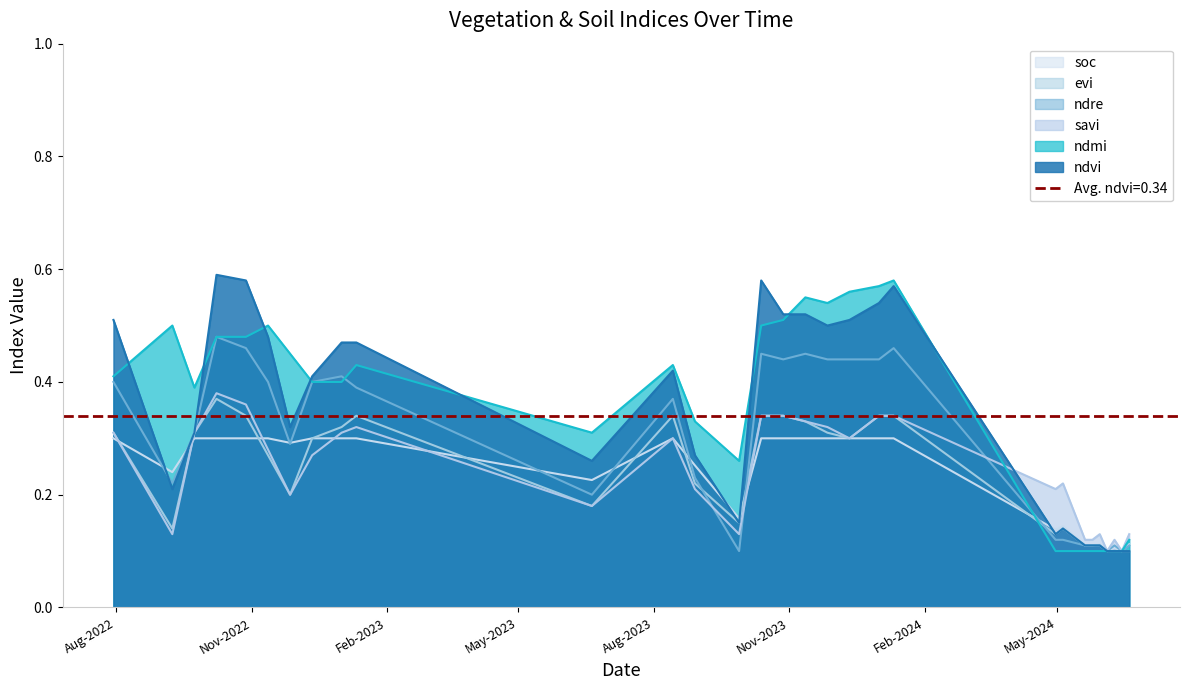

What is the smallest value displayed?

0.1